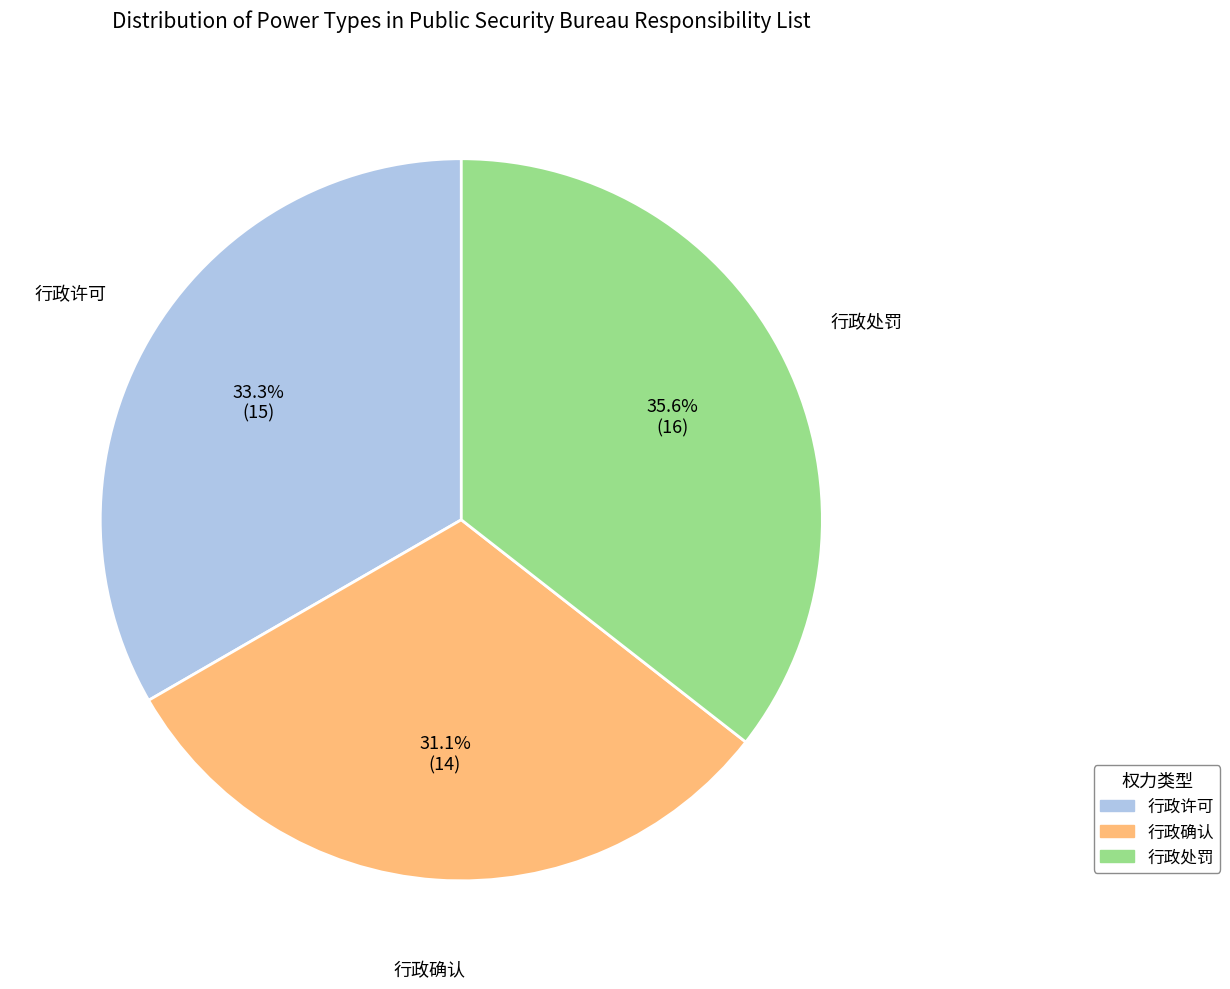

Does 行政许可 represent more than half of the total?

No